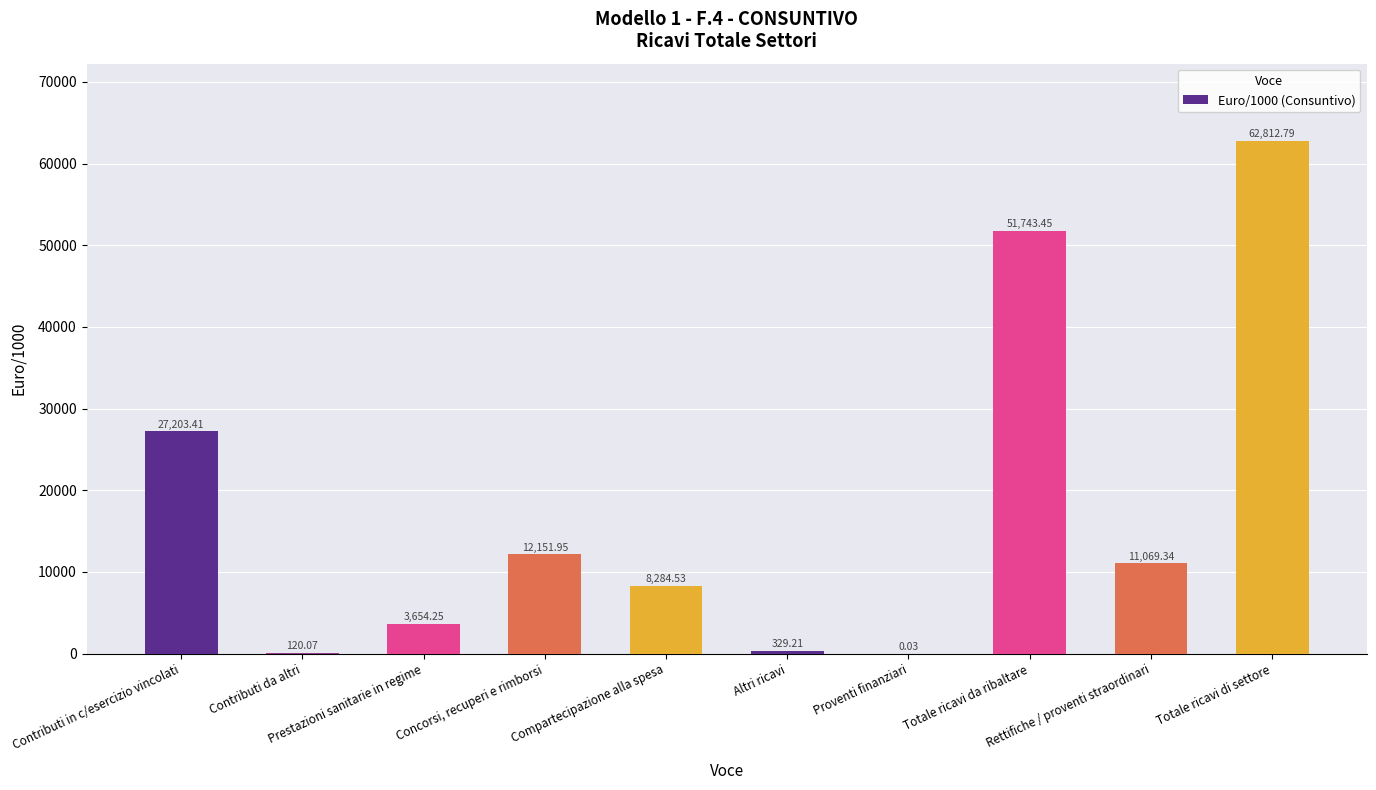

What is the sum of all values?

177369.0